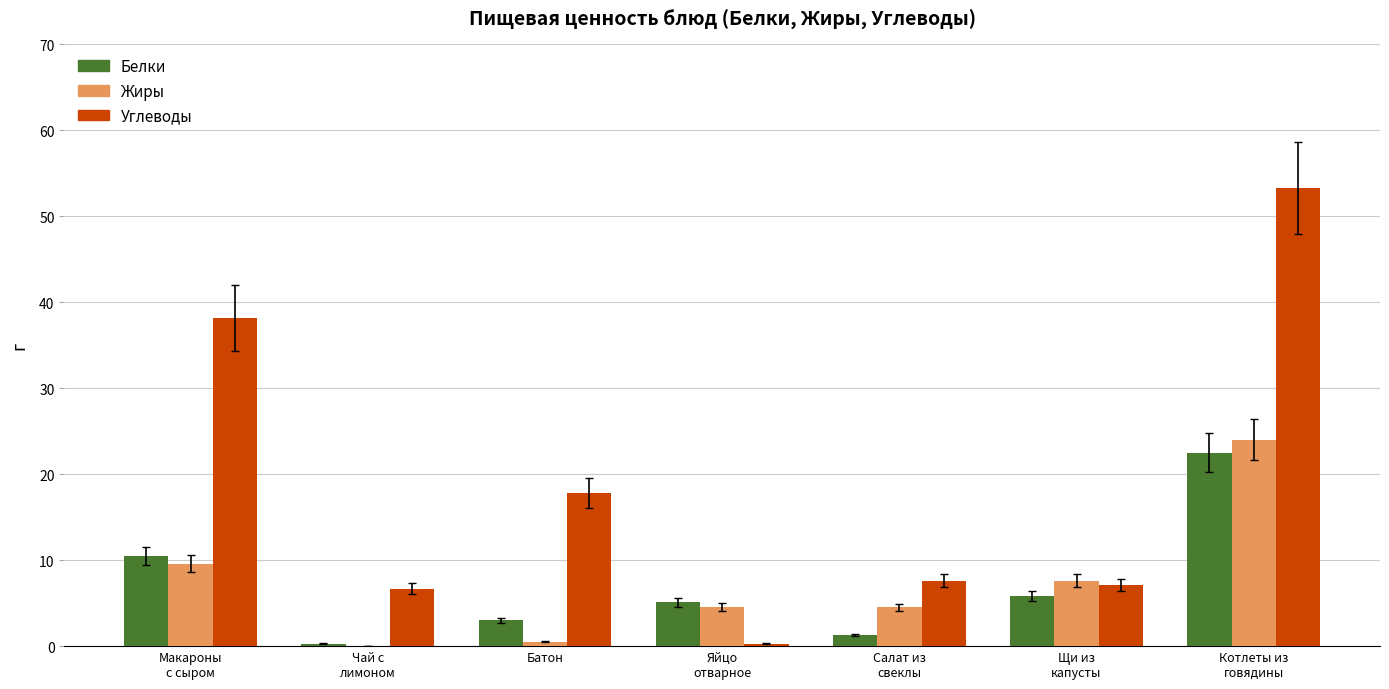

The value of Углеводы at Щи из
капусты is 7.1. True or false?

True